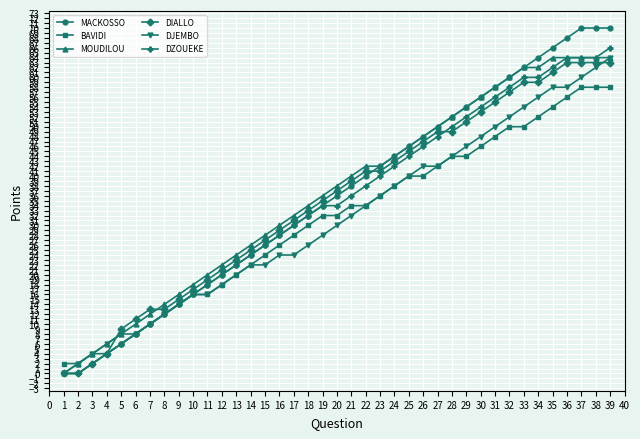

Is the value of DJEMBO at 25 greater than the value of DIALLO at 25?

No